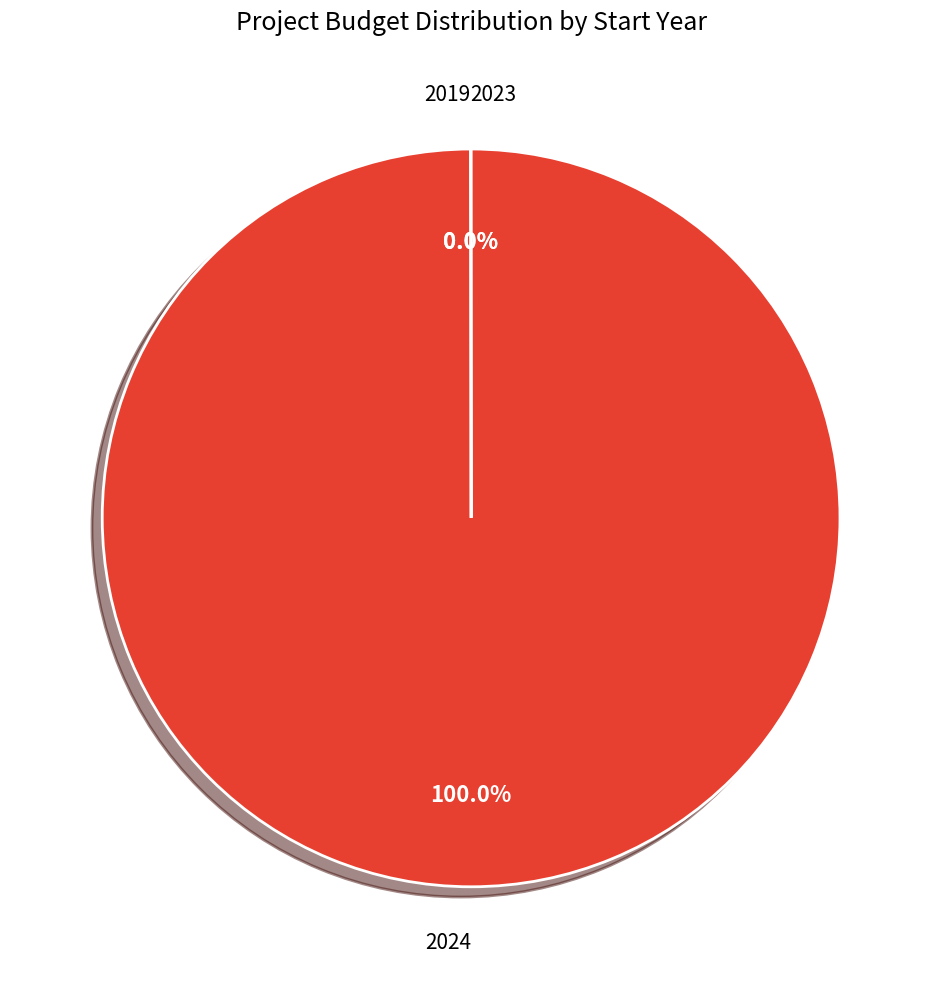

Is there a majority slice in this chart?

Yes